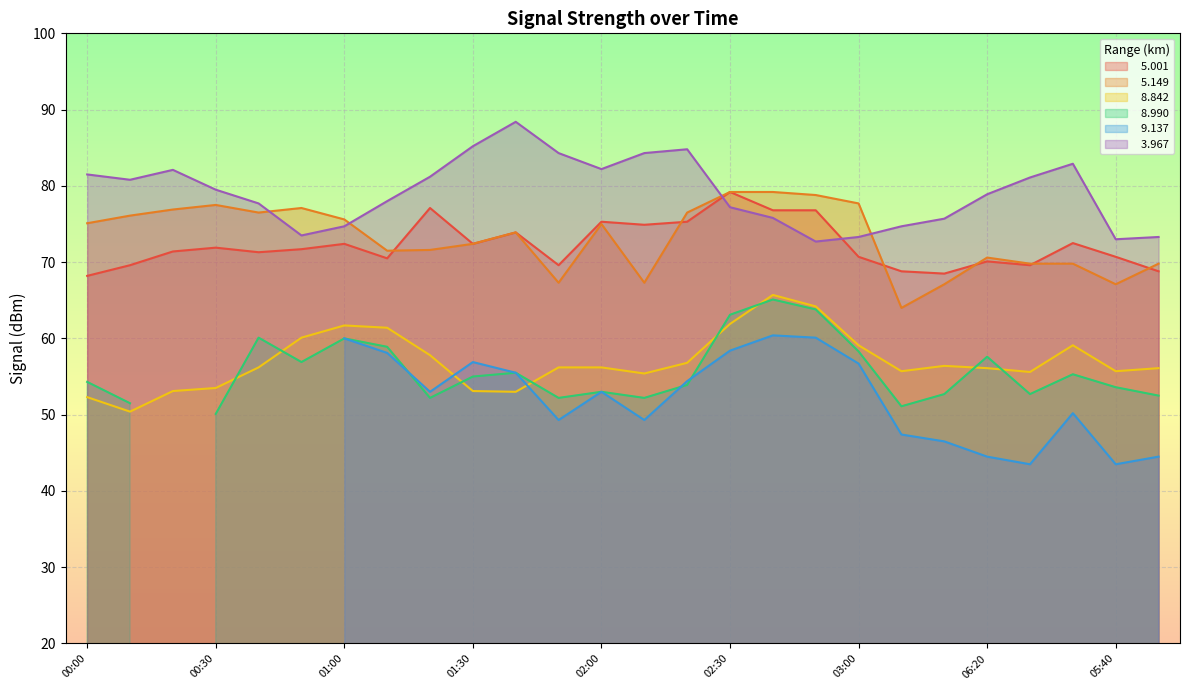

True or false:   5.149 has a value of 76.5 at 2008/05/06 02:20.

True